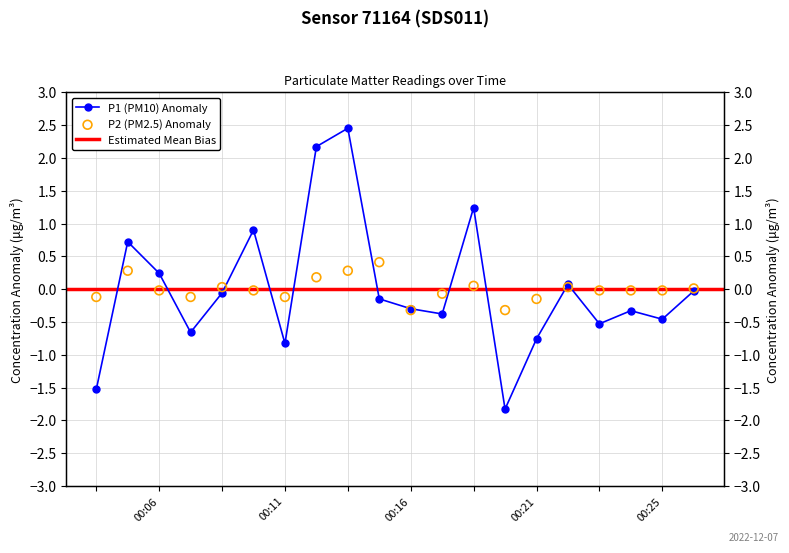

Which series reaches the minimum Y coordinate?

P1